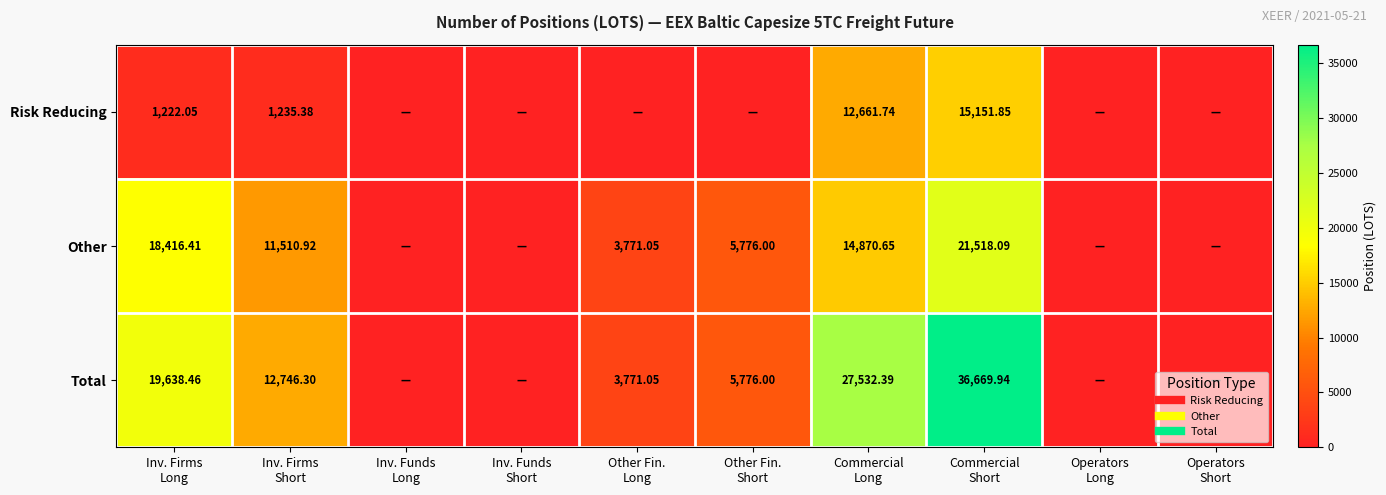

How many positive values does the Risk Reducing series have?

4